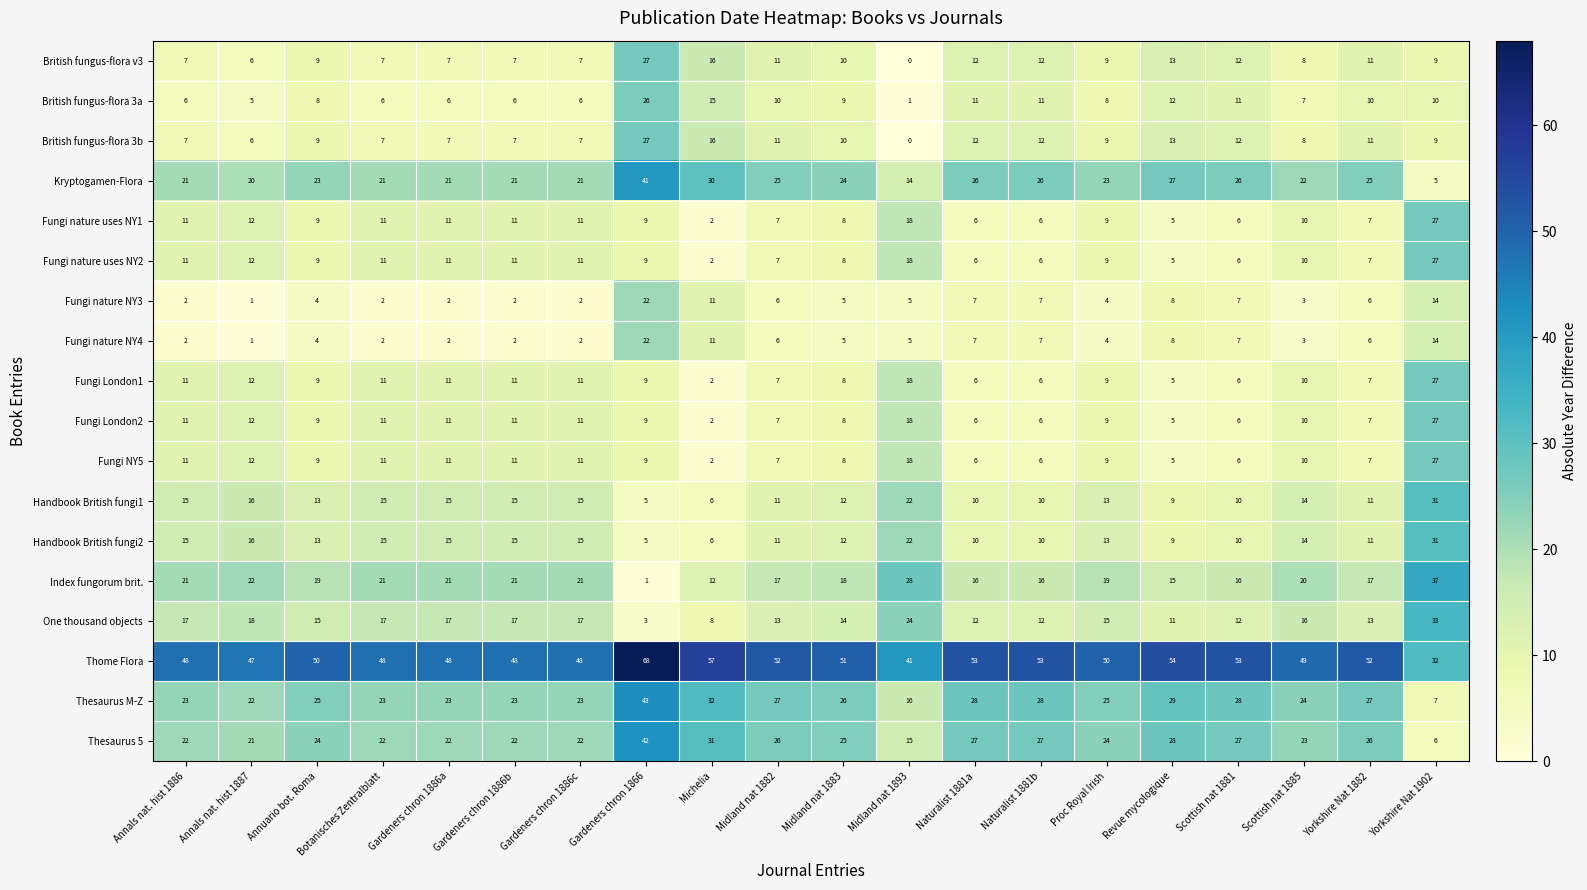

Which label corresponds to the smallest value in the chart?

Midland nat 1893